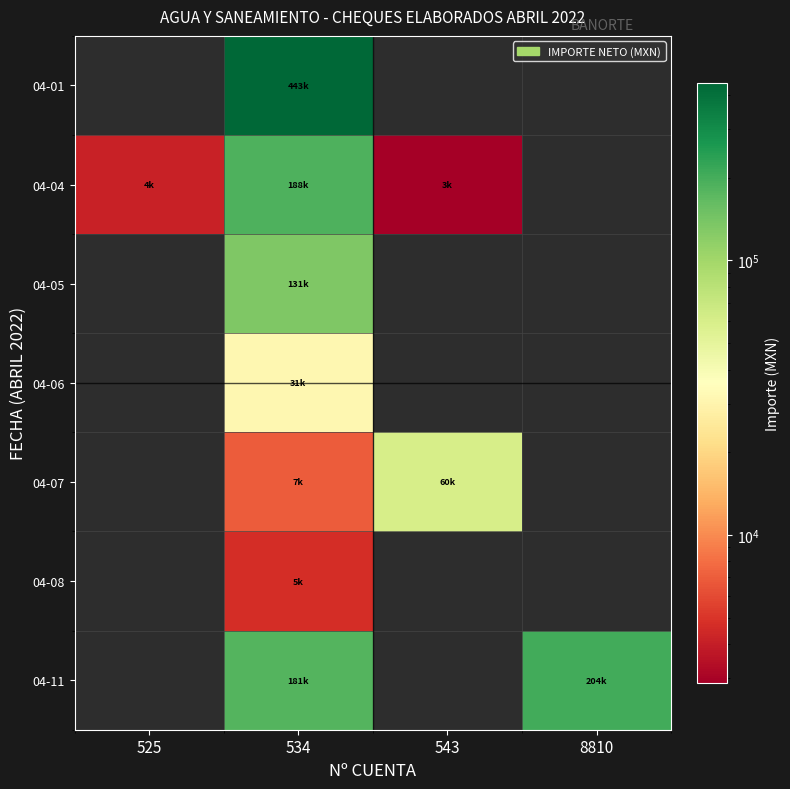

Count the number of categories in the chart.

4